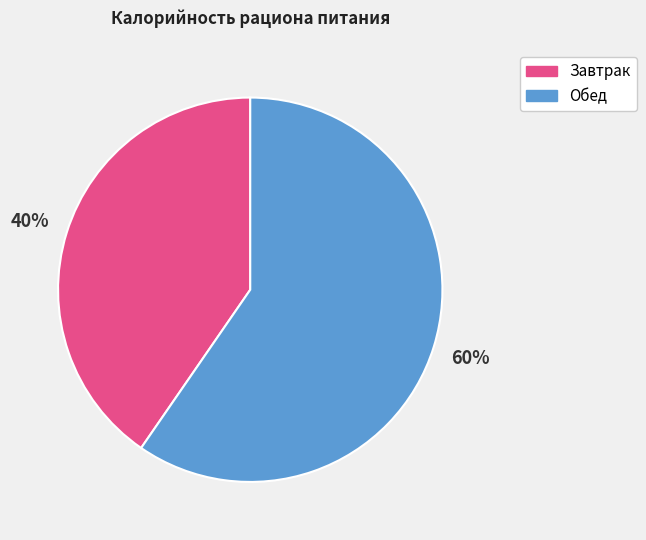

How many segments does this pie chart have?

2